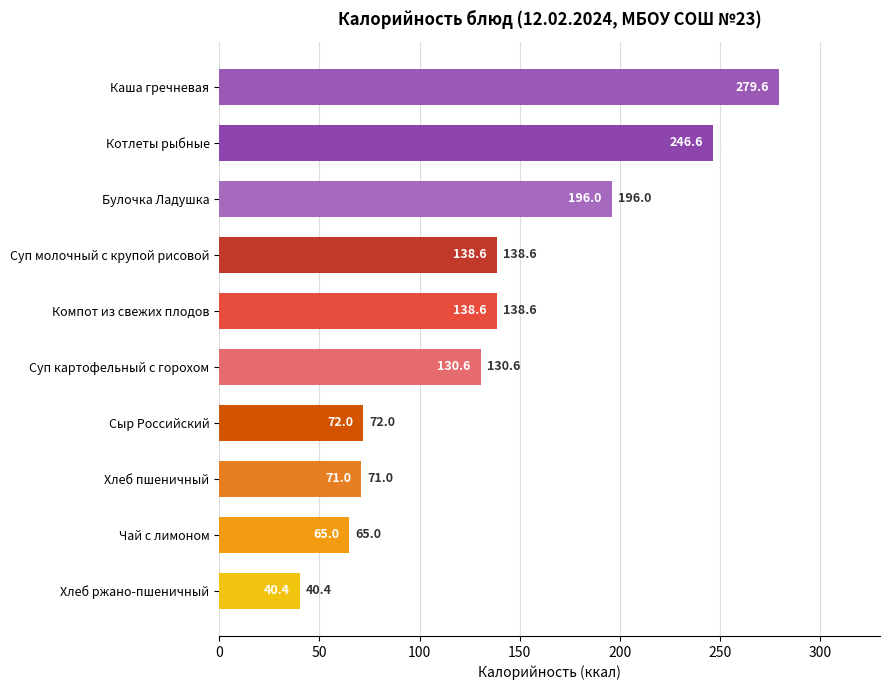

What is the label of the 3rd bar from the top?

Булочка Ладушка